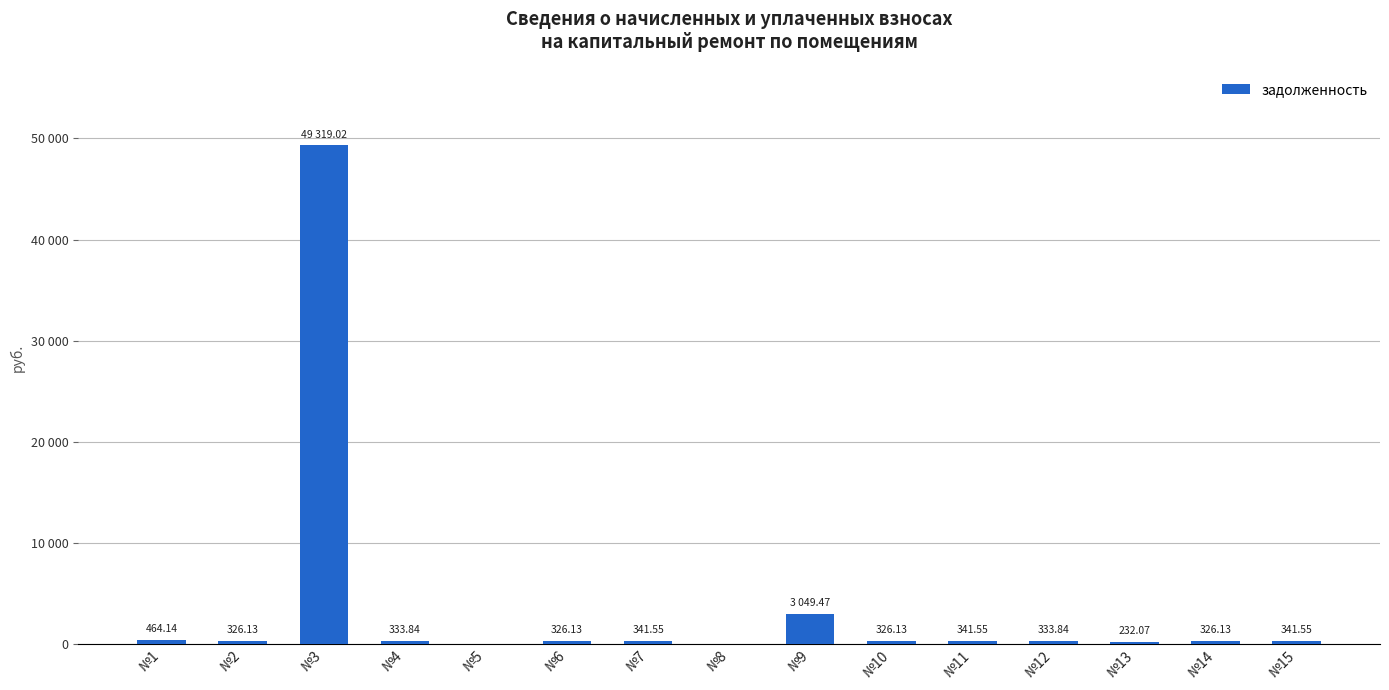

At which label is the value closest to 24659?

№9